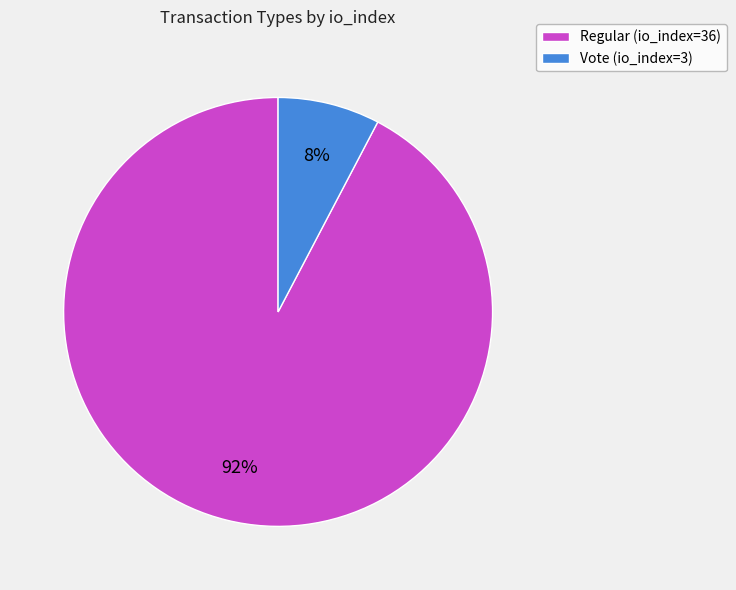

The Regular (io_index=36) slice represents 92% of the pie. True or false?

True